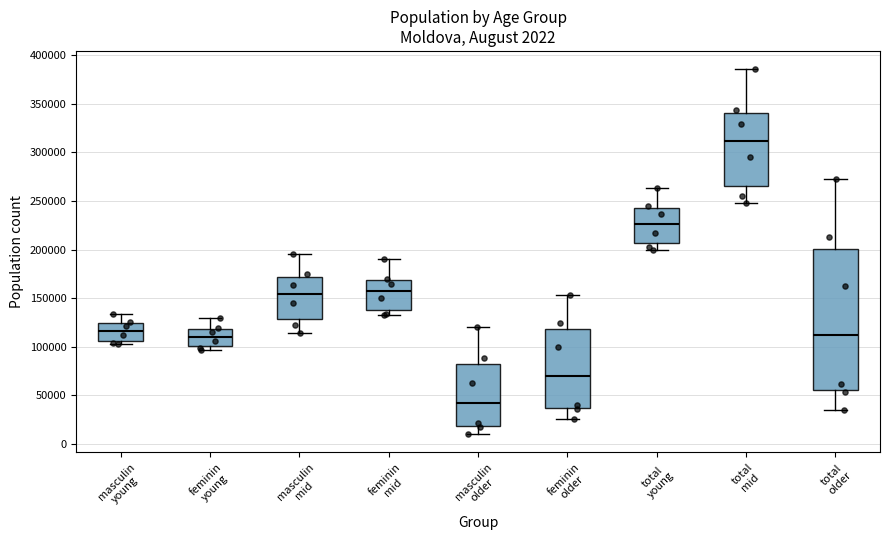

Which box has the highest median line?

total mid